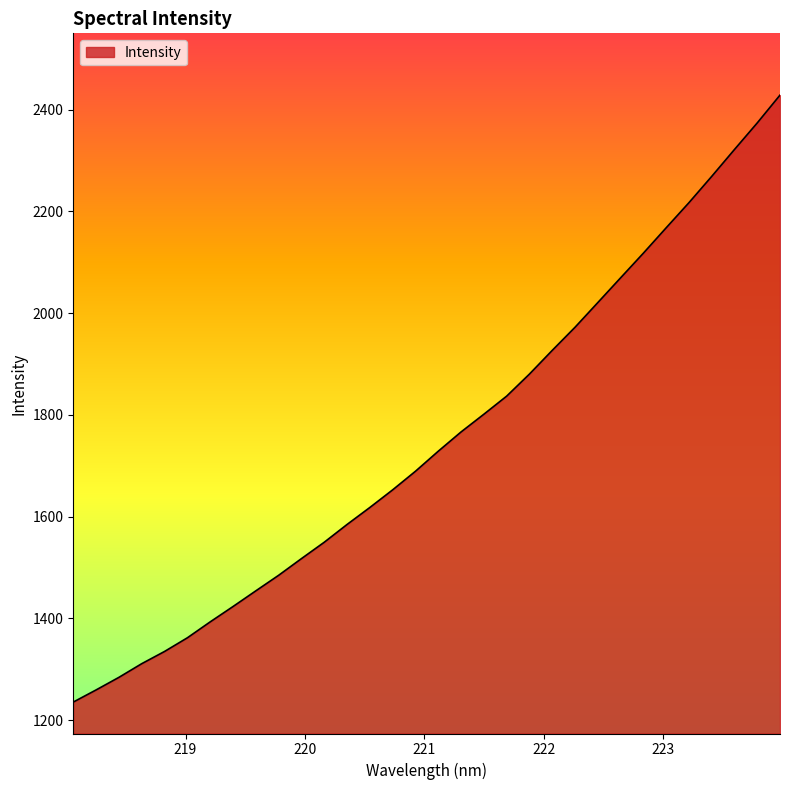

What is the minimum value shown in the chart?

1235.6